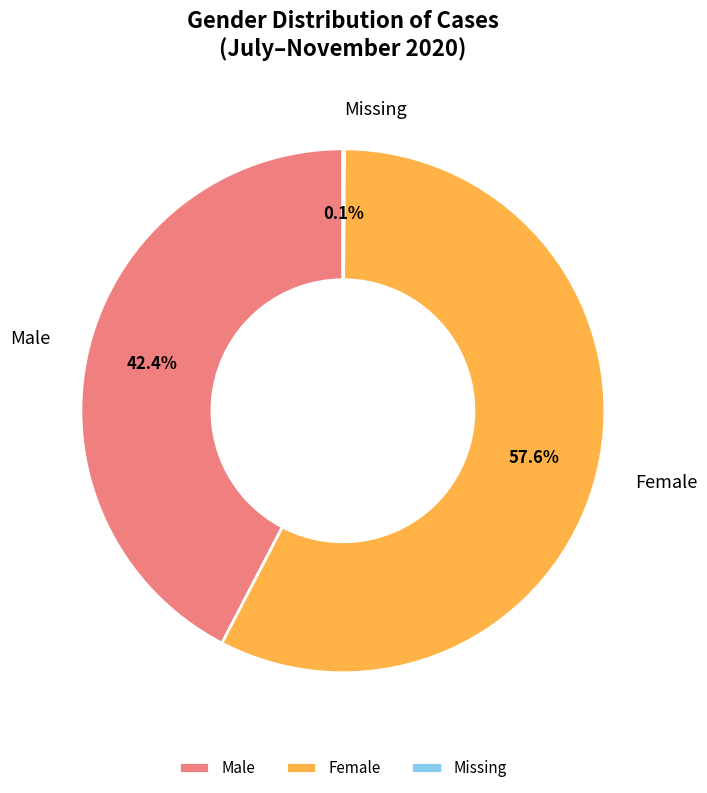

How much of the chart is everything except Male?

57.6%